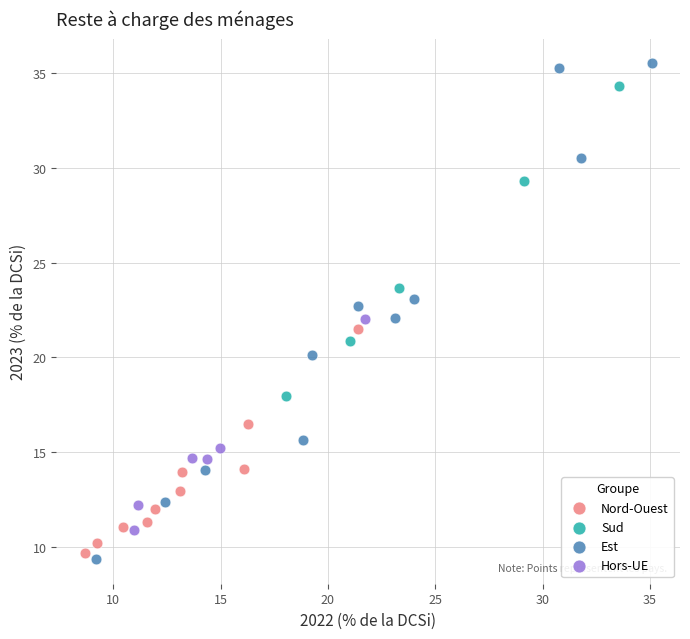

Which series has the widest spread of Y values?

Est